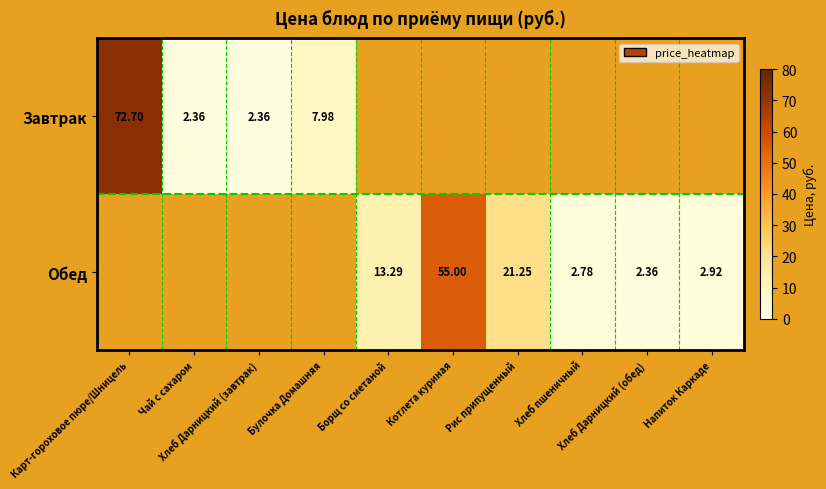

Rank the series at Булочка Домашняя from highest to lowest value.

Завтрак, Обед